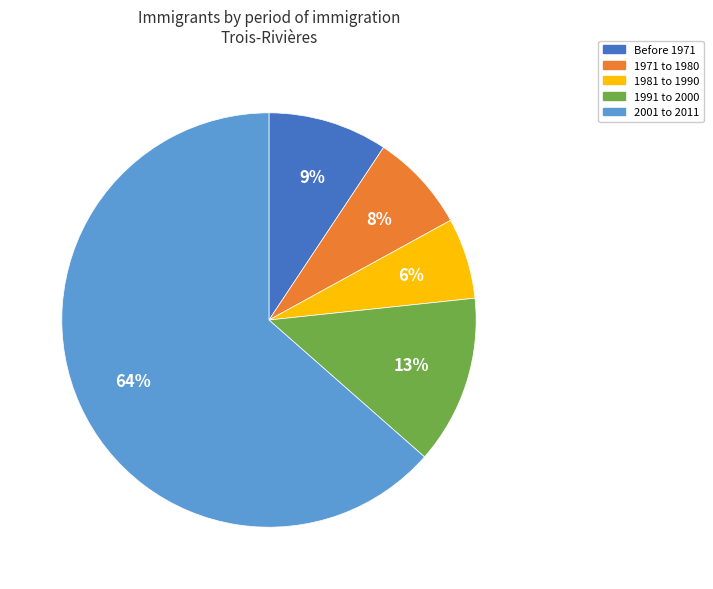

How many segments does this pie chart have?

5